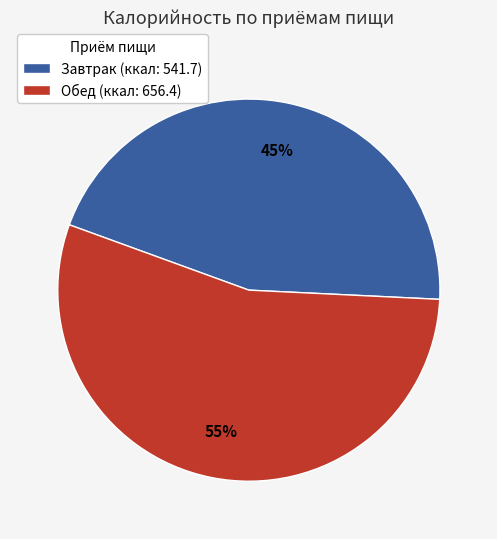

What is the ratio of the value at Завтрак (ккал: 541.7) to the value at Обед (ккал: 656.4)?

0.8